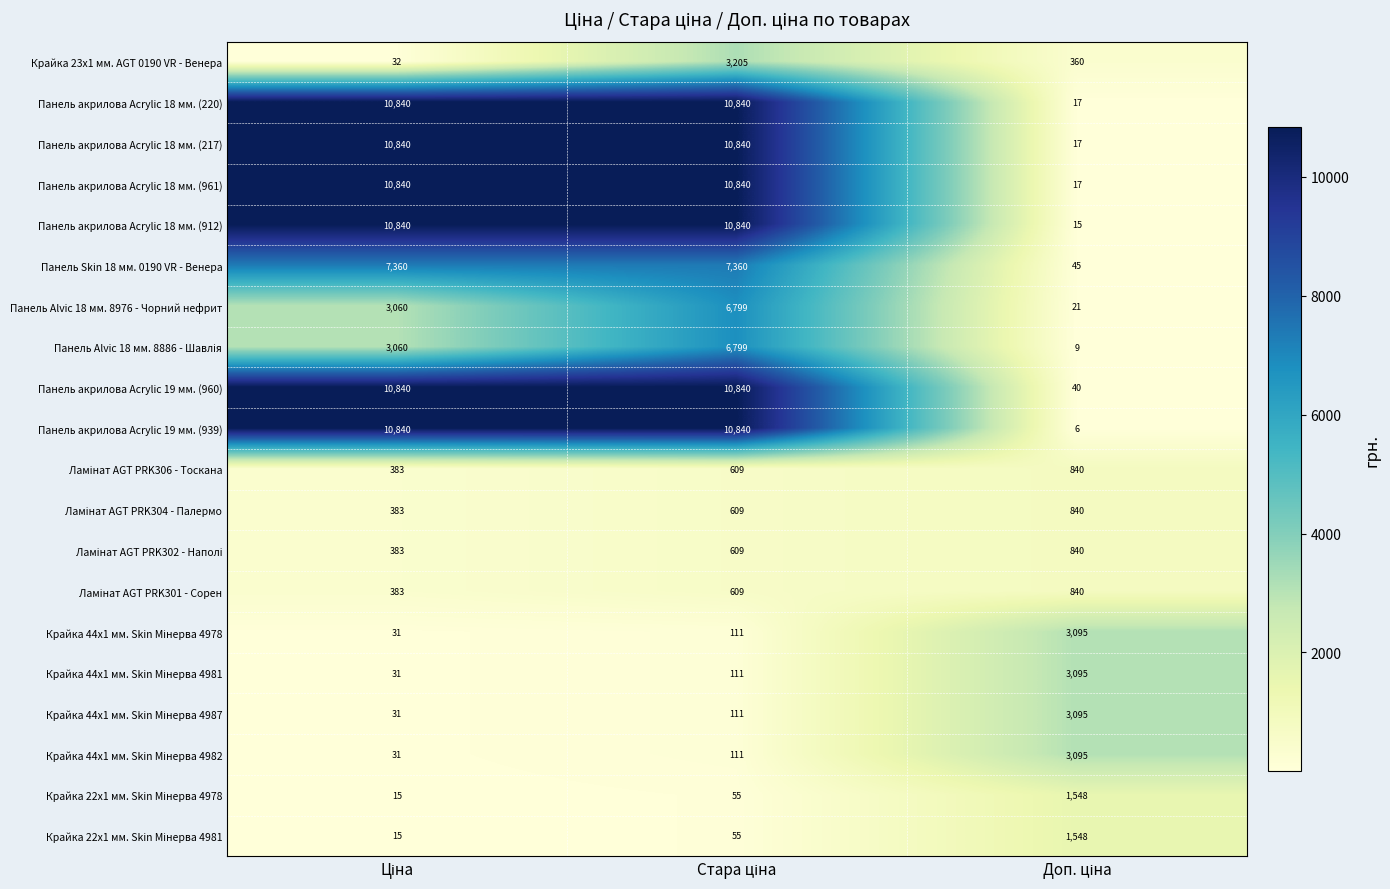

What is the average value of the Панель Skin 18 мм. 0190 VR - Венера series?

4922